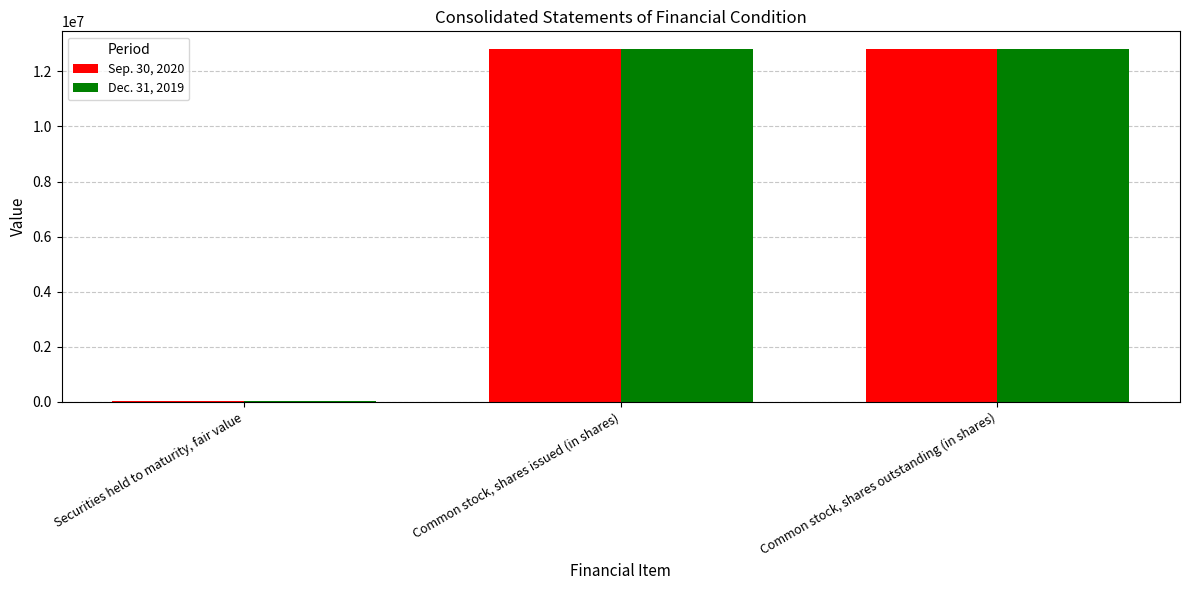

Reading left to right, transcribe all the data shown in this chart.

Sep. 30, 2020: Securities held to maturity, fair value=20440	Common stock, shares issued (in shares)=12812976	Common stock, shares outstanding (in shares)=12812976
Dec. 31, 2019: Securities held to maturity, fair value=26158	Common stock, shares issued (in shares)=12810926	Common stock, shares outstanding (in shares)=12810926